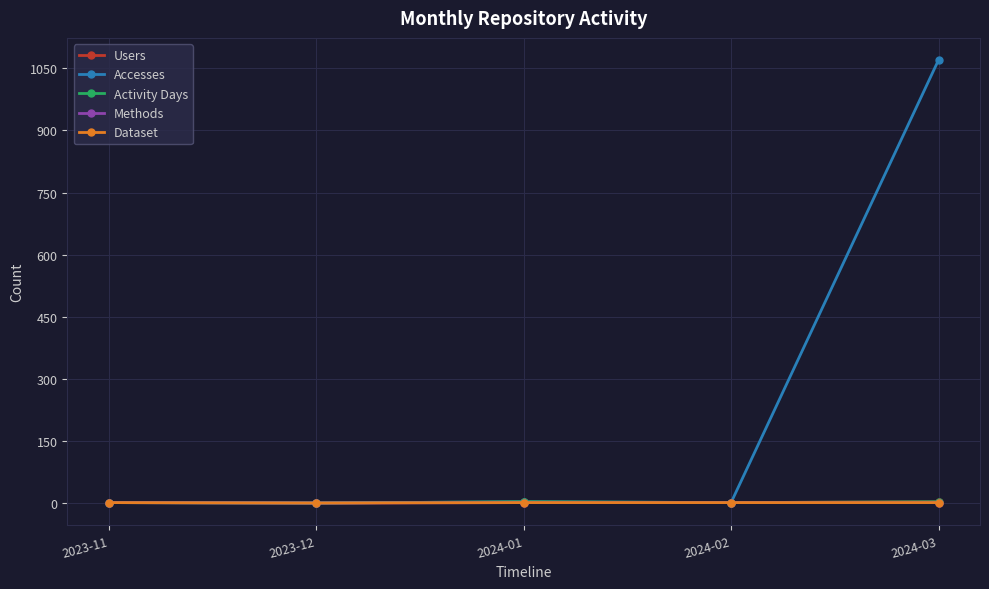

What is the difference between the maximum and minimum values in the Accesses series?

1070